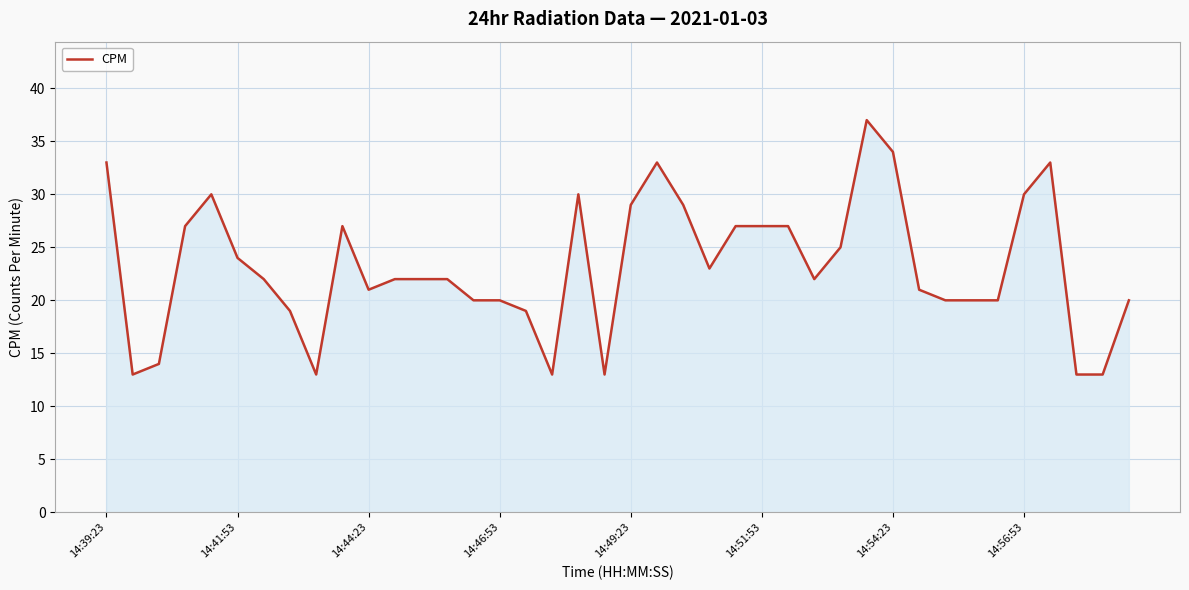

Reading left to right, list all the values displayed in this chart.

33	13	14	27	30	24	22	19	13	27	21	22	22	22	20	20	19	13	30	13	29	33	29	23	27	27	27	22	25	37	34	21	20	20	20	30	33	13	13	20